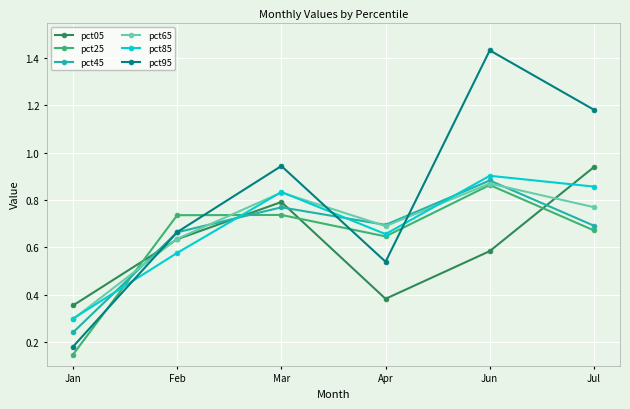

Where is the first local maximum for pct85?

Mar